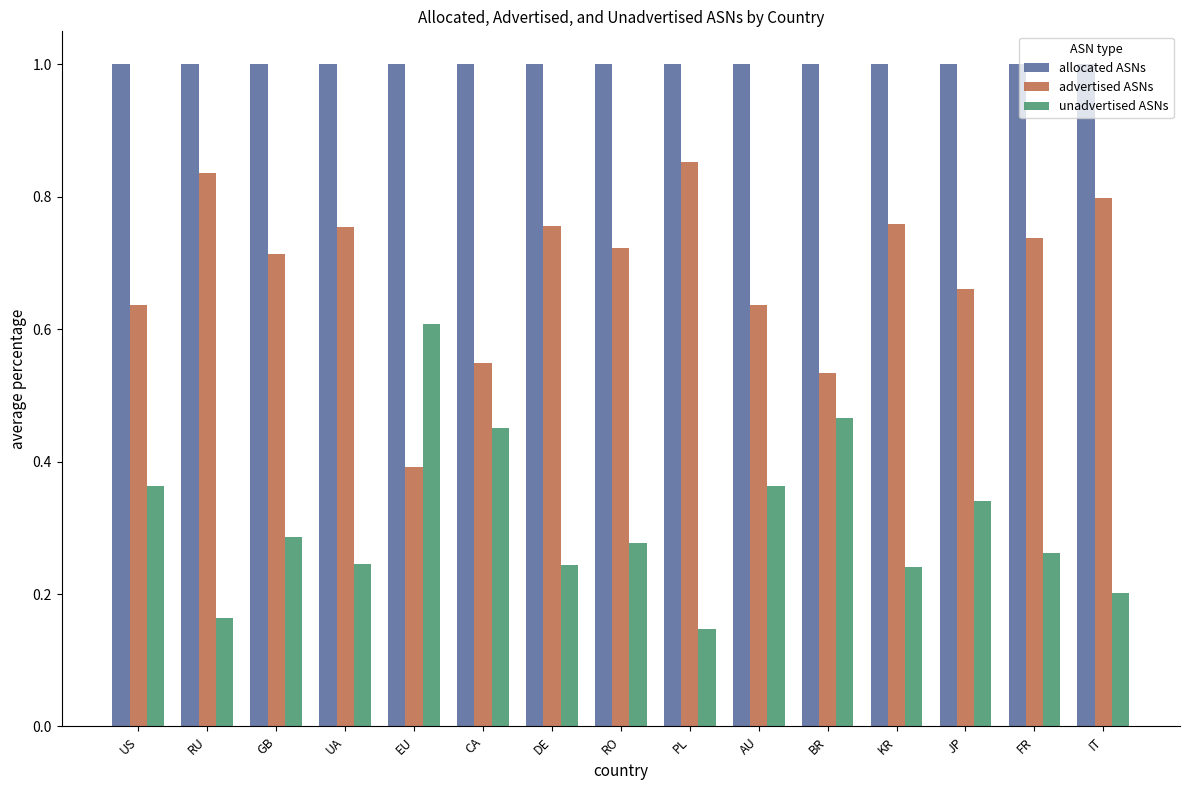

Are the bars grouped side by side (vs. stacked)?

Yes